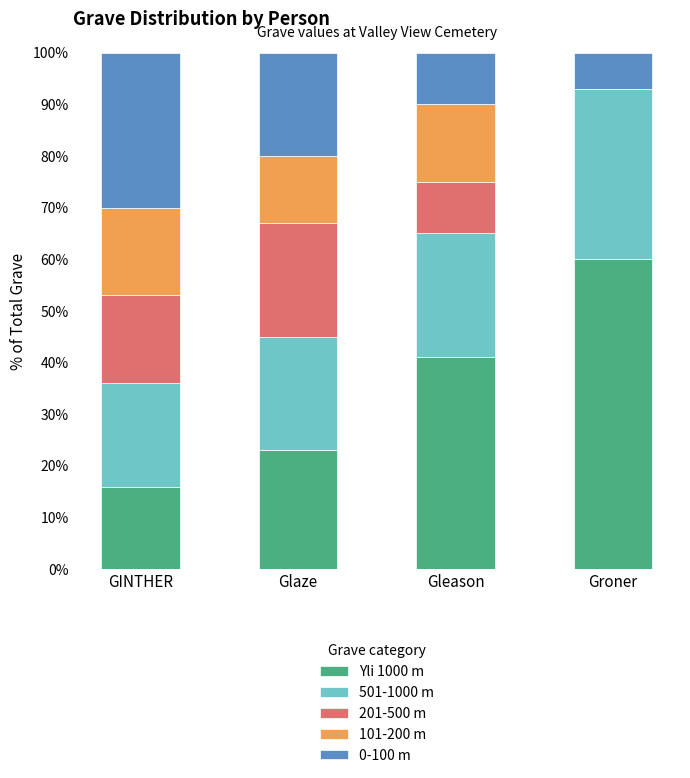

What is the total value across all series at GINTHER?

100